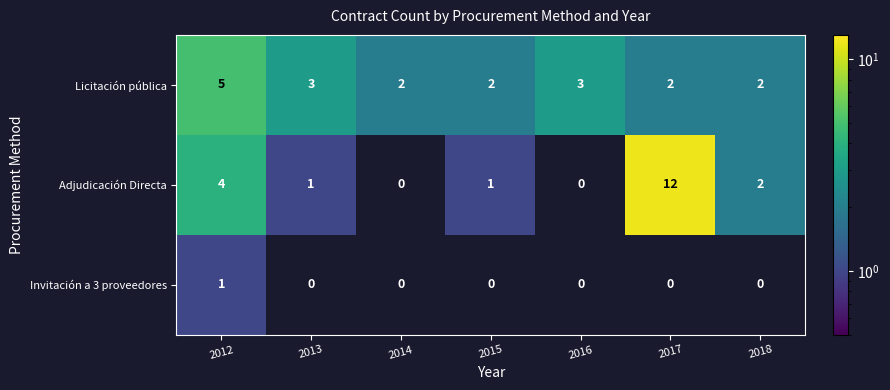

The value of Adjudicación Directa at 2012 is 4. True or false?

True